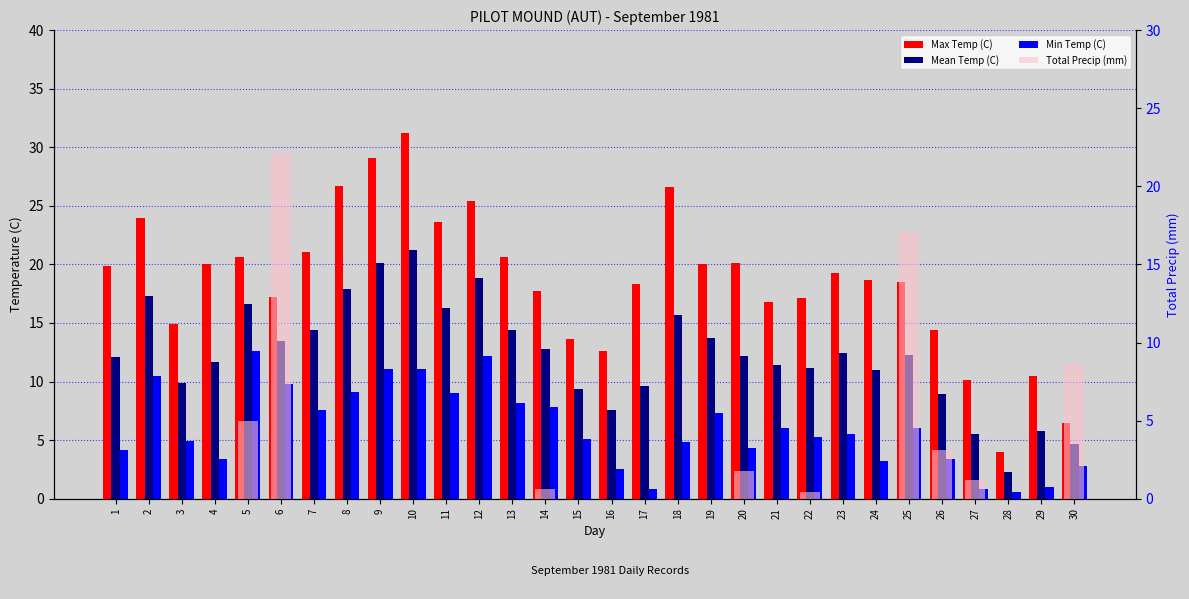

Which series has the largest range (max minus min)?

Max Temp (C)